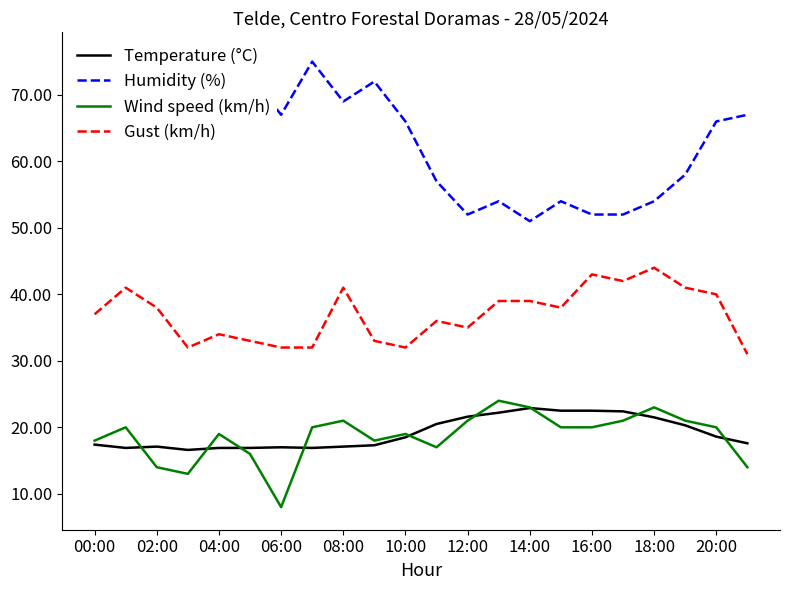

The value of Temperature (°C) at 04:00 is 16.9. True or false?

True